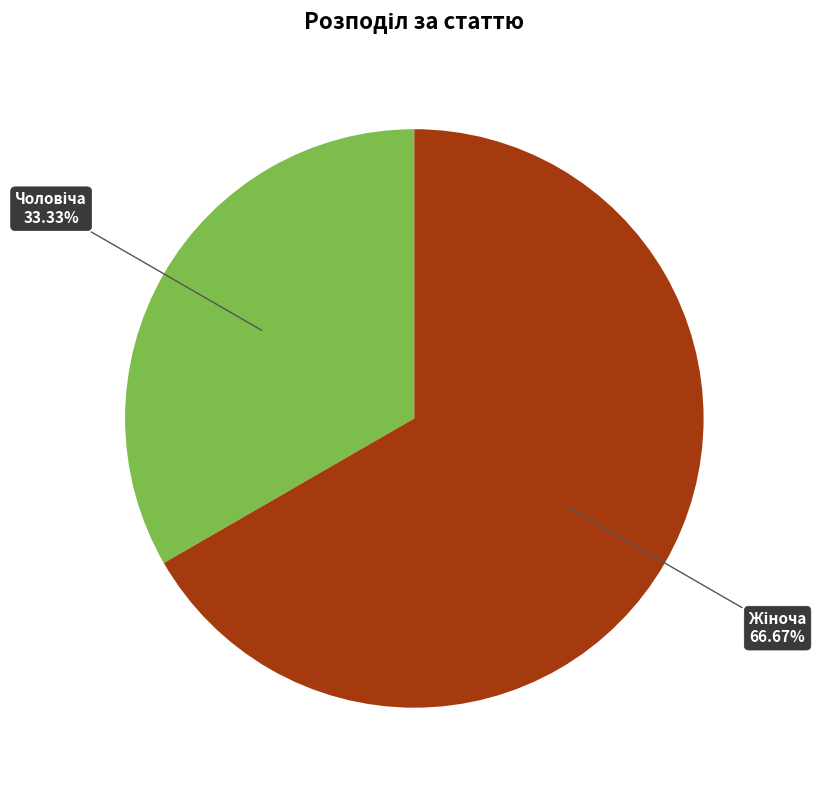

Is there any slice that represents more than half of the pie?

Yes